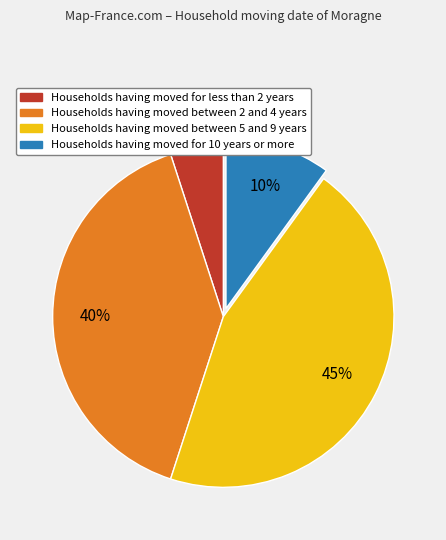

To the nearest percent, what percentage of the pie is Households having moved between 2 and 4 years?

40%